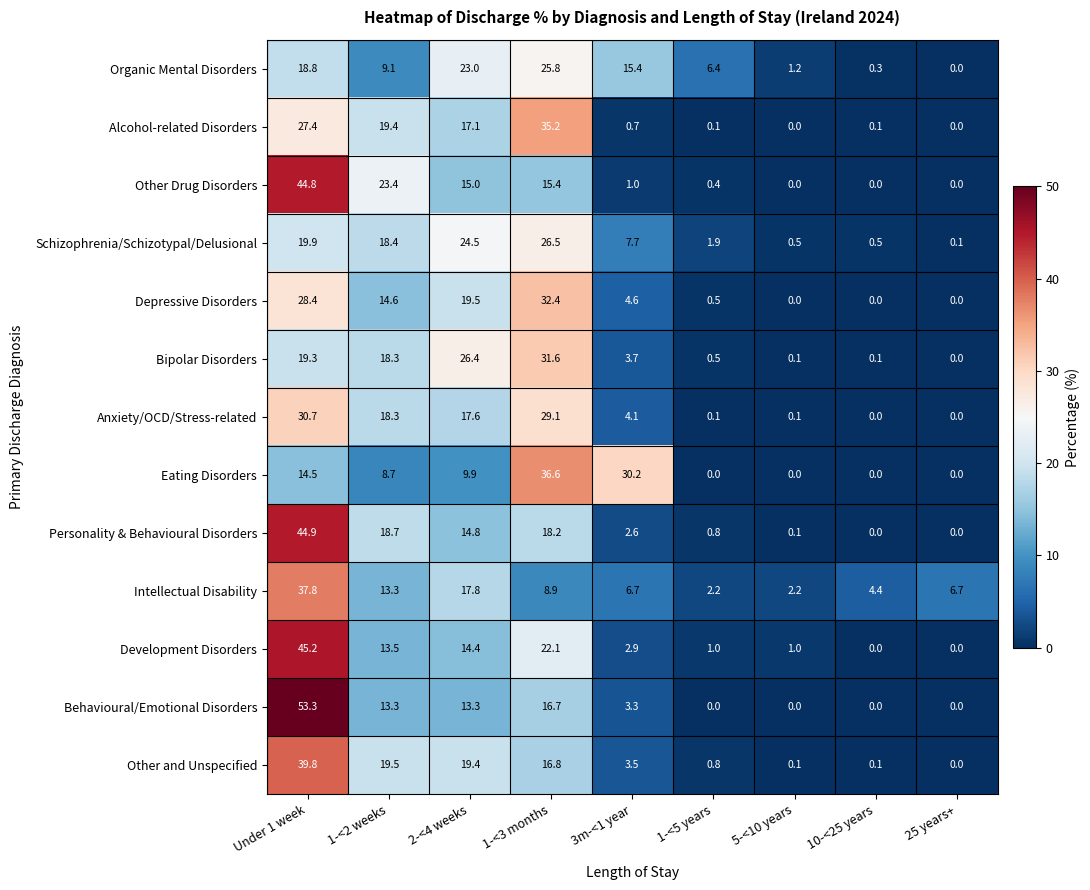

At which label is Personality & Behavioural Disorders closest to 22?

1-<2 weeks